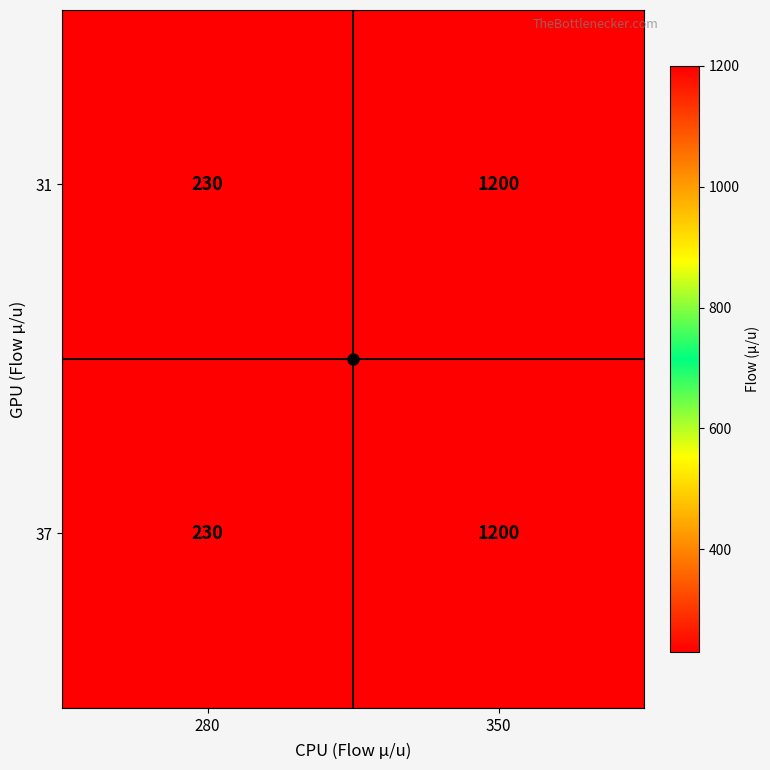

At which category is the sum across all series the highest?

350